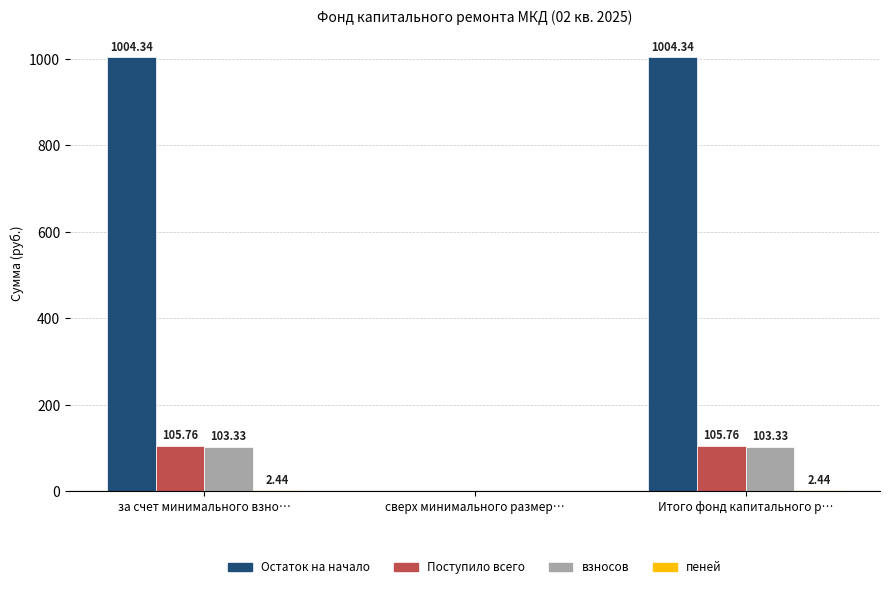

Which series has the largest total across all categories?

Остаток на начало